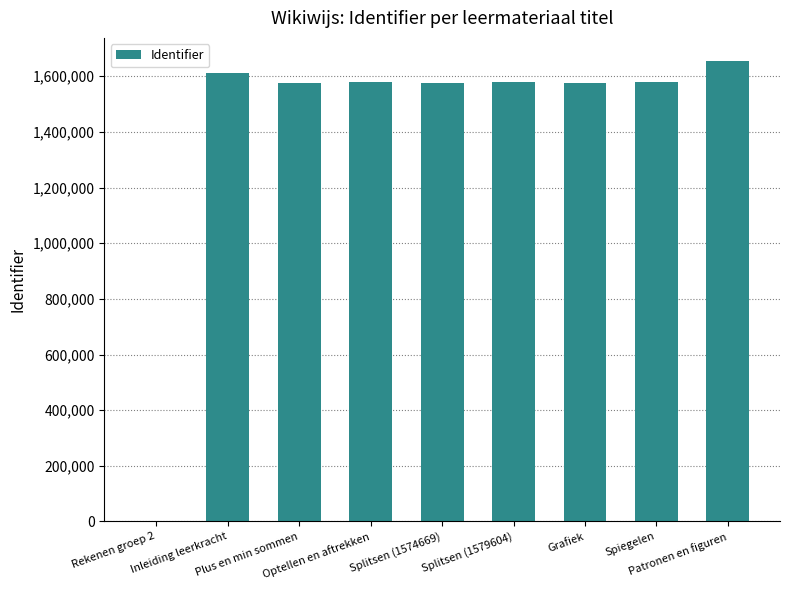

What is the greatest value displayed?

1655128